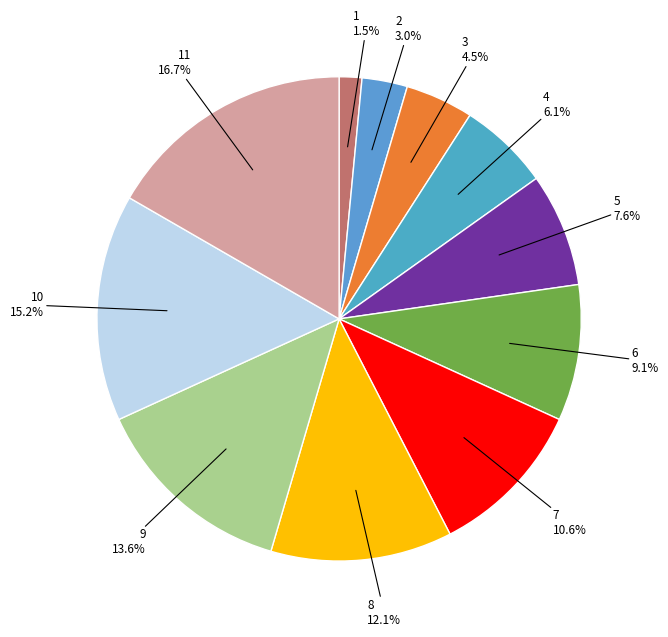

Count the number of slices in the pie.

11